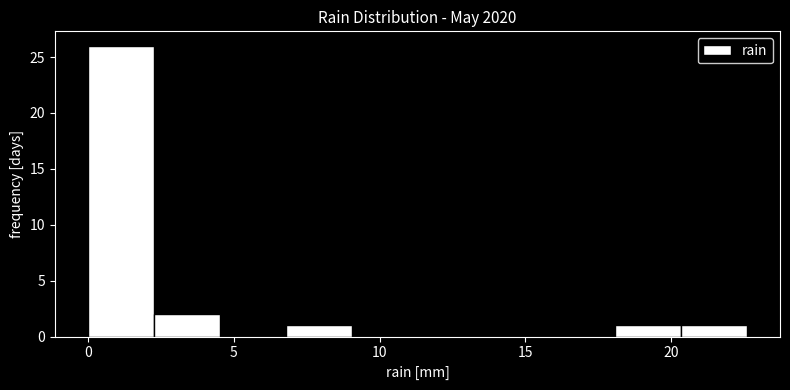

What is the height of the bar covering 7.0 to 9.0 on the x-axis? Neither the bar edges nor the heights are printed on the chart, so give them approximately, as read against the axes.

1